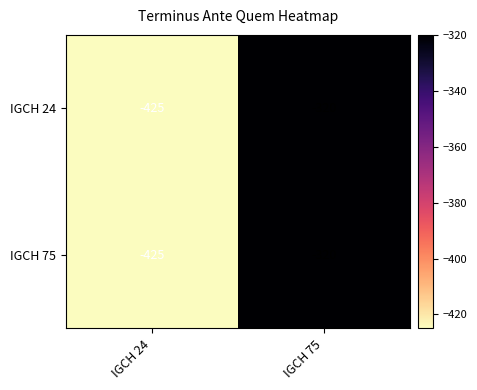

What is the total value across all series at IGCH 24?

-850